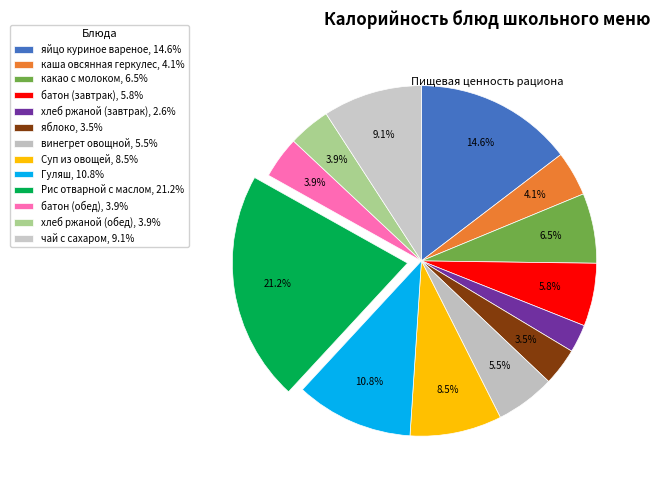

How many slices are in this pie chart?

13